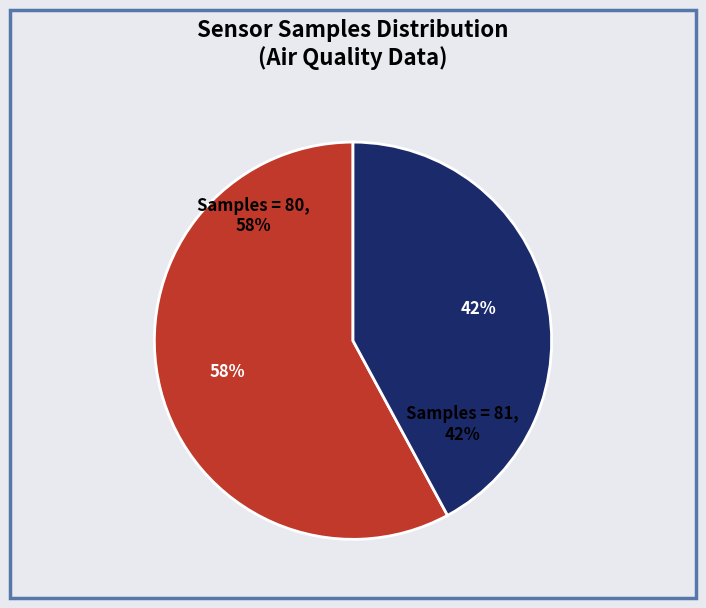

Does 21089 account for over 50% of the chart?

No